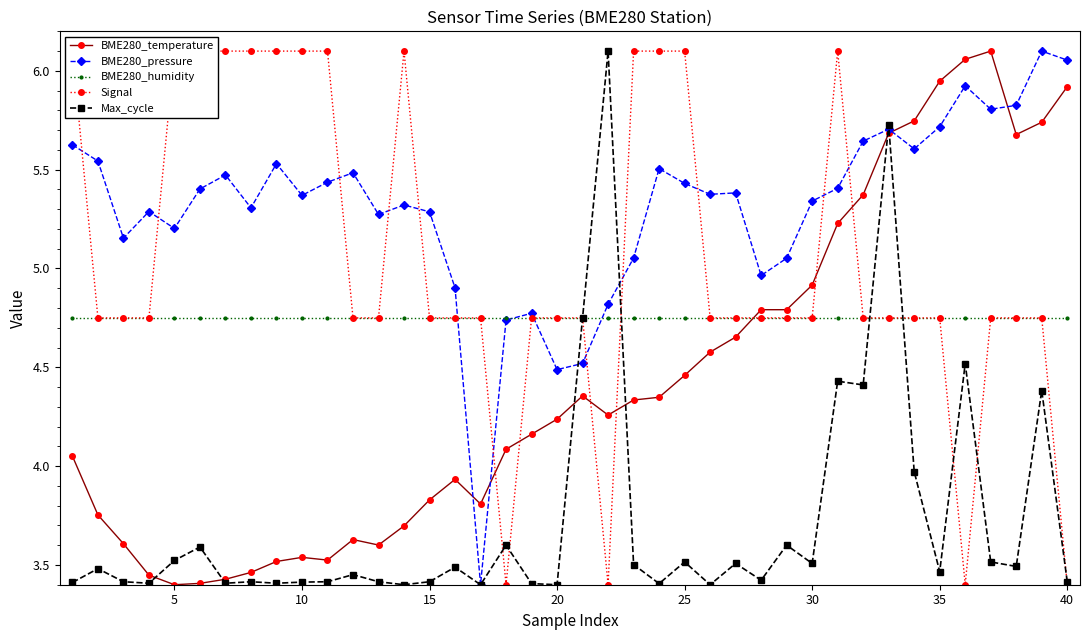

True or false: BME280_temperature has more than 2 points higher than both neighbors.

True